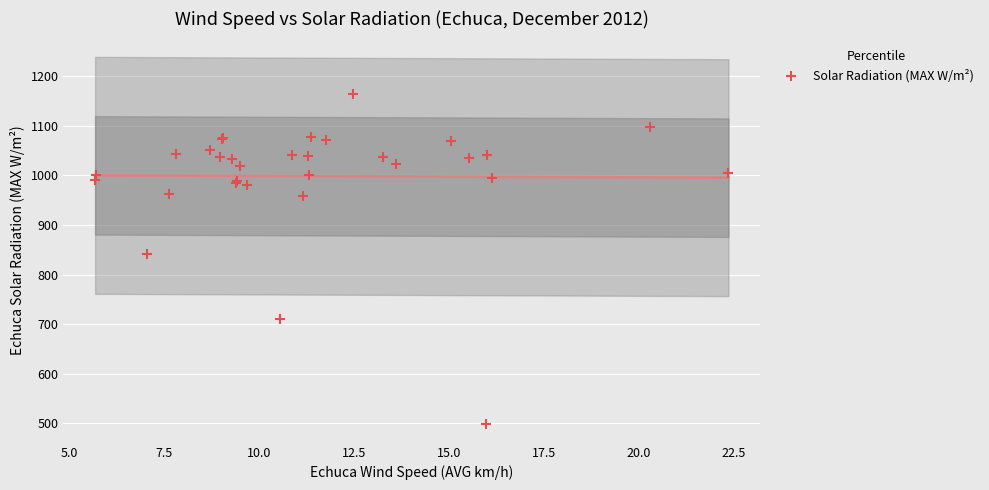

What Y value in the scatter plot is closest to 831?

841.4